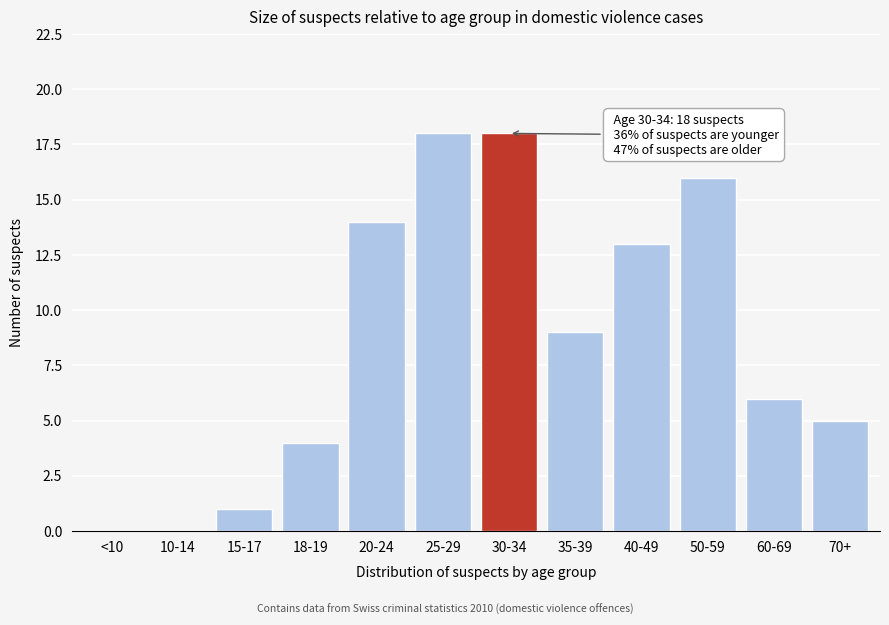

Reading left to right, list all the values displayed in this chart.

<10=0	10-14=0	15-17=1	18-19=4	20-24=14	25-29=18	30-34=18	35-39=9	40-49=13	50-59=16	60-69=6	70+=5